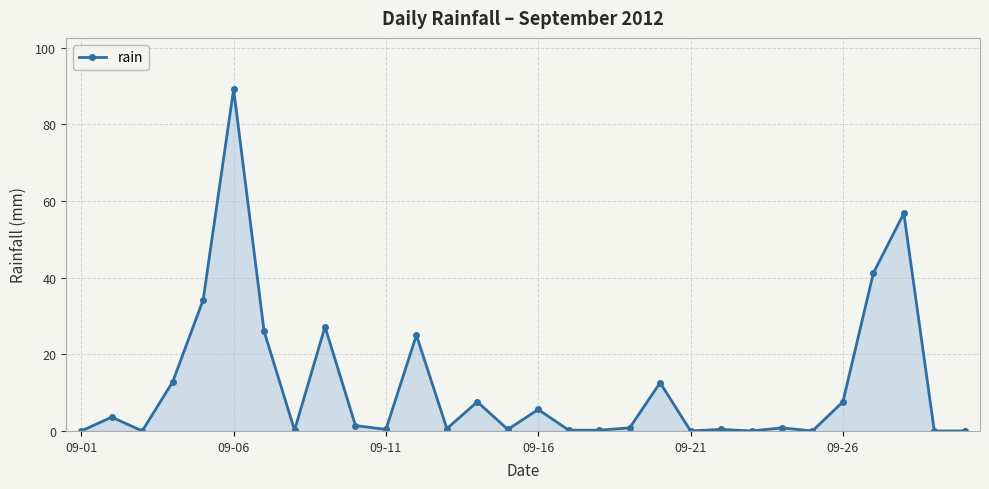

Does the chart have visible grid lines?

Yes